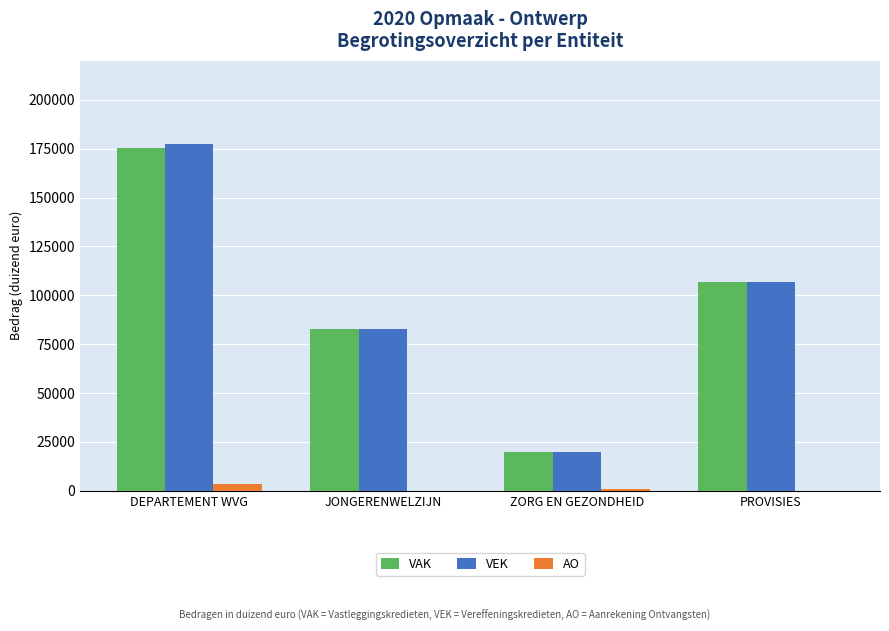

At which category is the sum across all series the highest?

DEPARTEMENT WVG